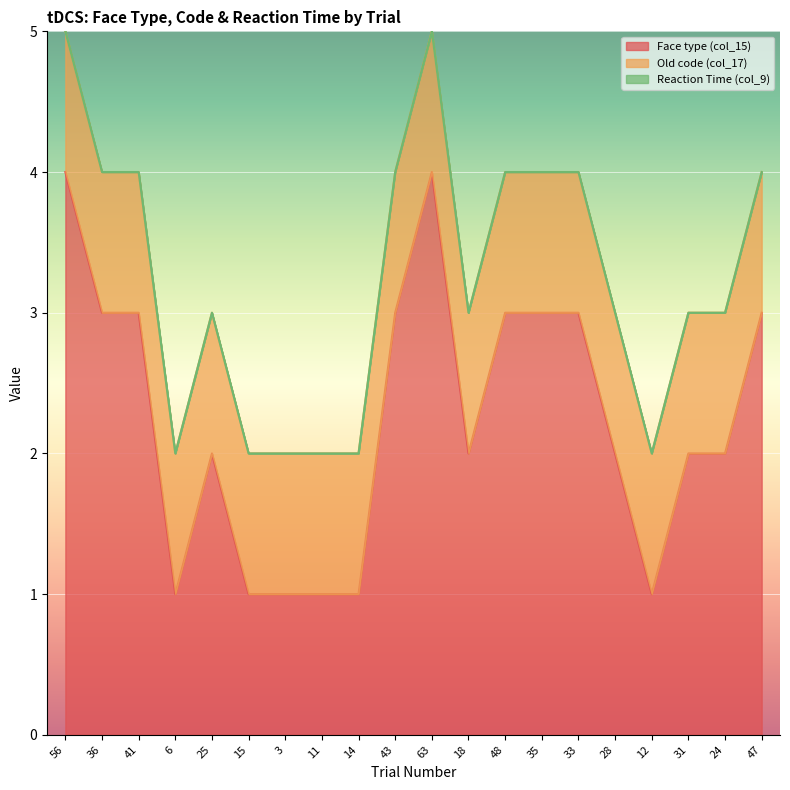

Reading left to right, transcribe all the data shown in this chart.

Face type (col_15): 4	3	3	1	2	1	1	1	1	3	4	2	3	3	3	2	1	2	2	3
Old code (col_17): 1	1	1	1	1	1	1	1	1	1	1	1	1	1	1	1	1	1	1	1
Reaction Time (col_9): 0	0	0	0	0	0	0	0	0	0	0	0	0	0	0	0	0	0	0	0